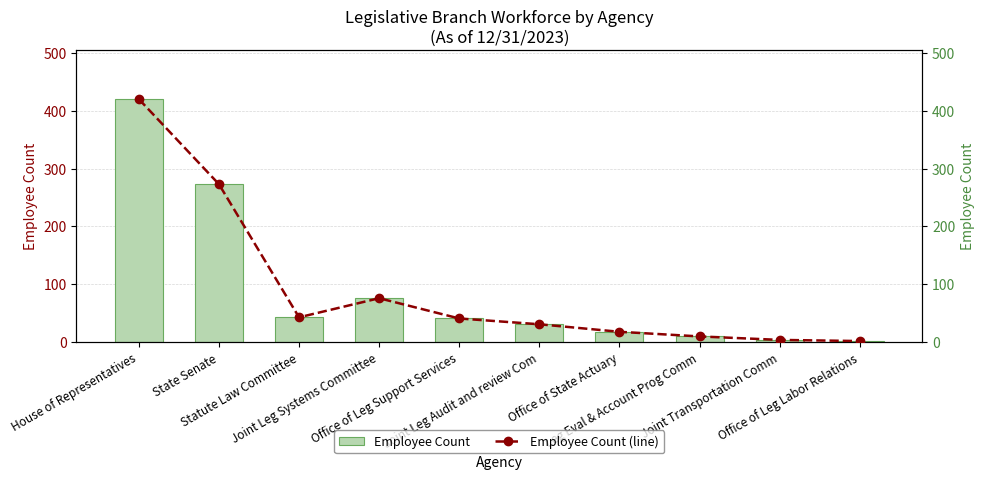

What position from the left is Leg Eval & Account Prog Comm?

8